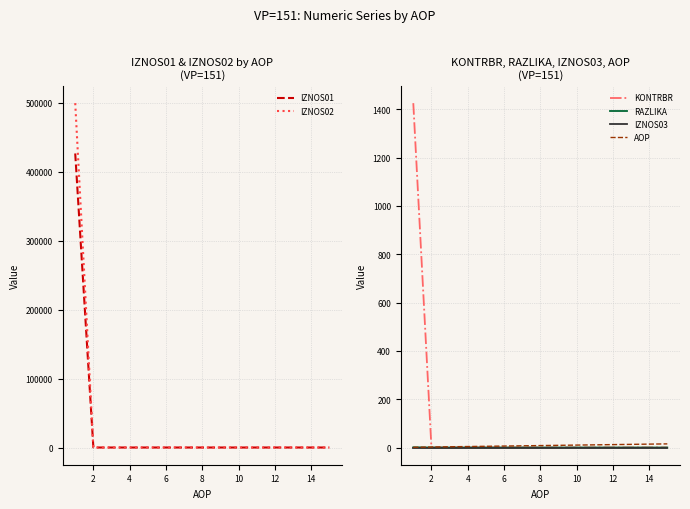

What is the maximum value for KONTRBR?

1424.9